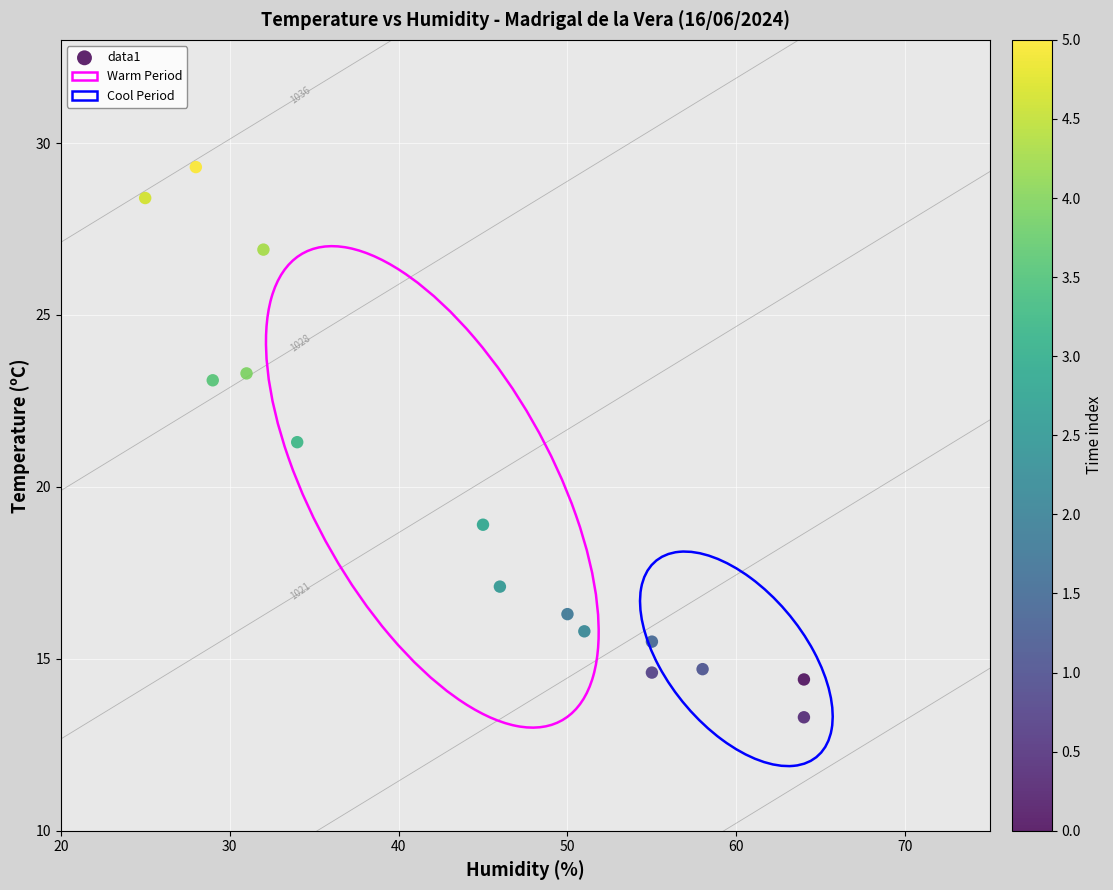

What is the range of Y values (max minus min)?

16.0